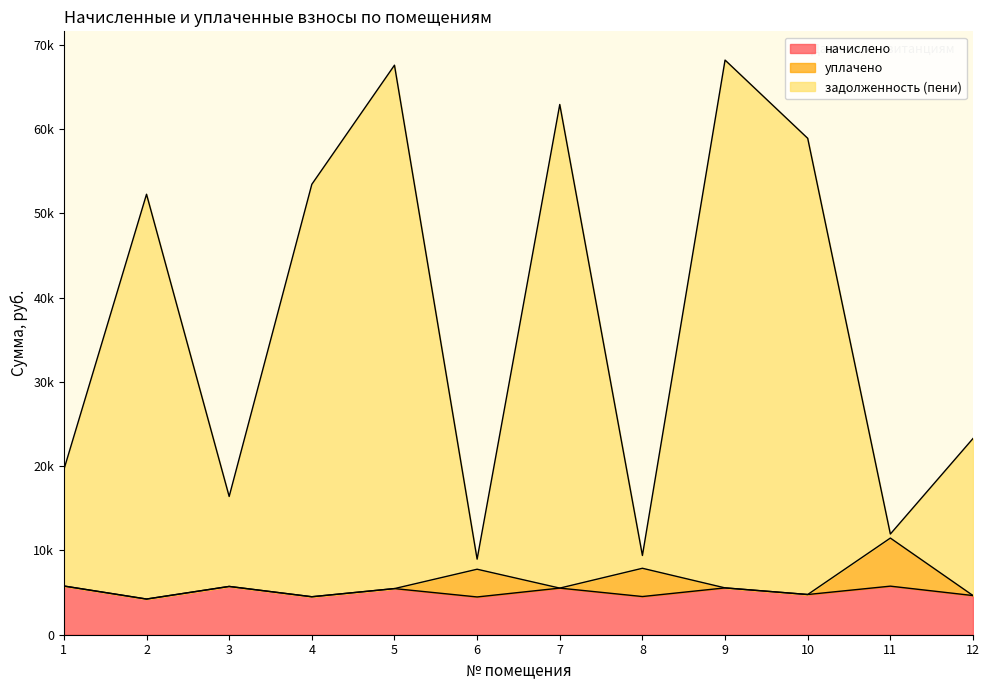

At which category does начислено reach its first local valley?

2